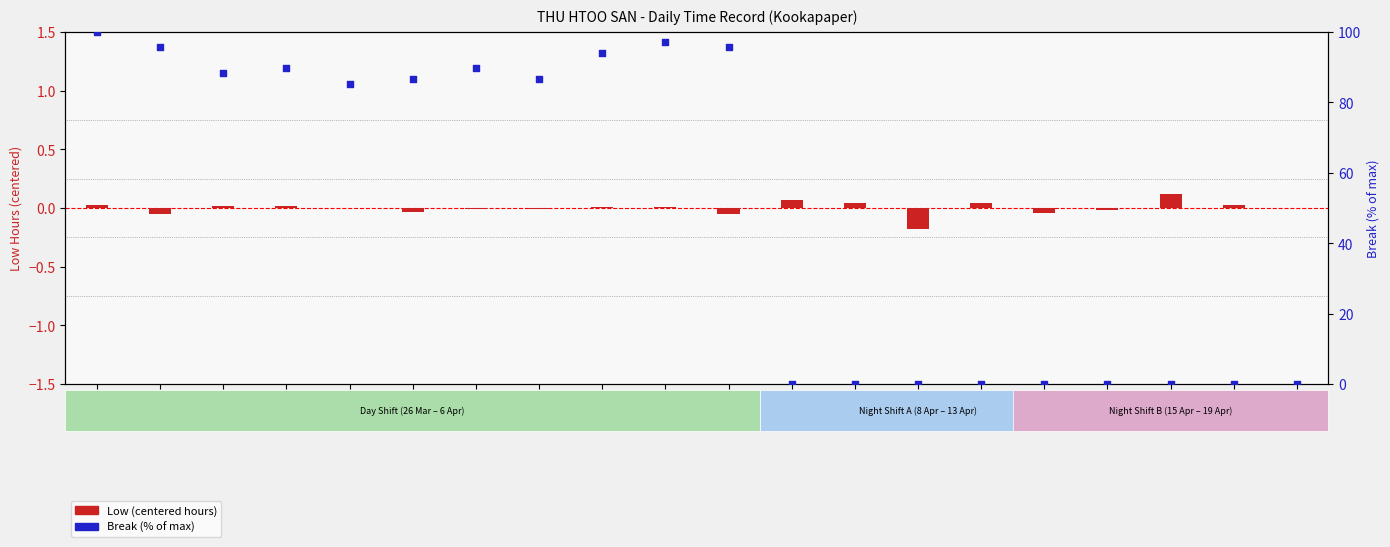

Which series reaches the minimum Y coordinate?

Low (centered hours)